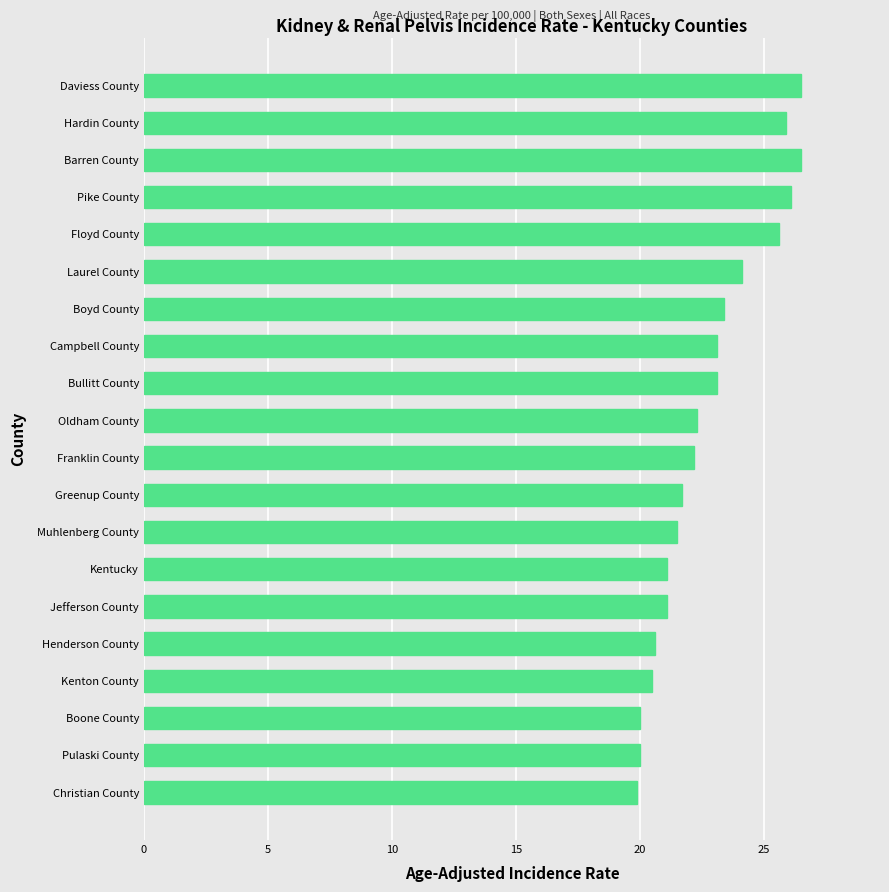

What is the label of the 5th bar from the bottom?

Henderson County